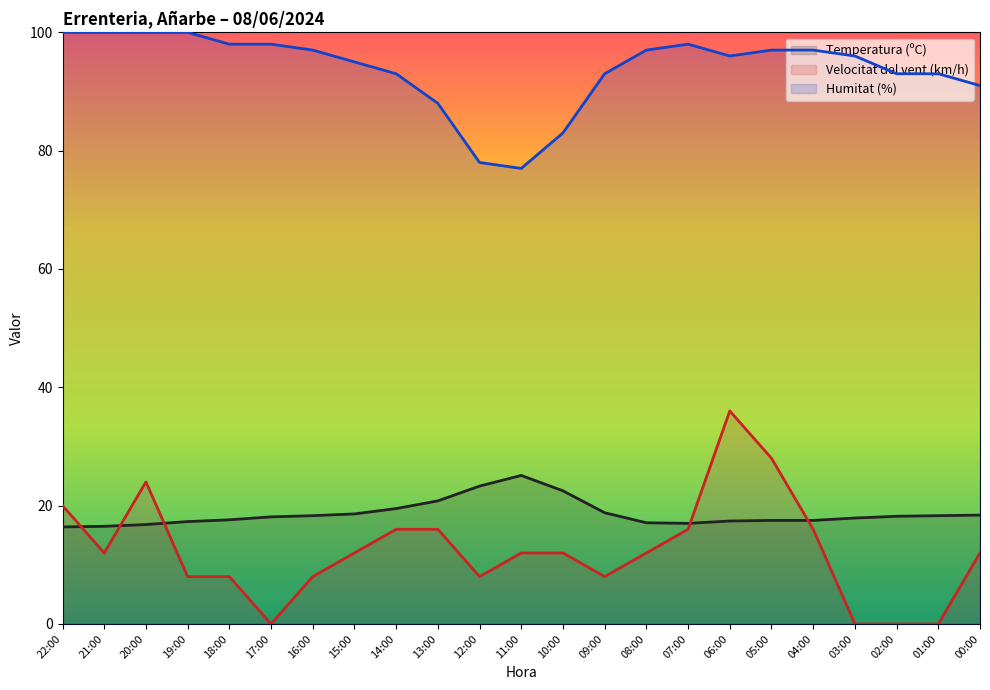

Reading left to right, transcribe all the data shown in this chart.

Temperatura (ºC): 16.4	16.5	16.8	17.3	17.6	18.1	18.3	18.6	19.5	20.8	23.3	25.1	22.5	18.8	17.1	17.0	17.4	17.5	17.5	17.9	18.2	18.3	18.4
Velocitat del vent (km/h): 20.0	12.0	24.0	8.0	8.0	0.0	8.0	12.0	16.0	16.0	8.0	12.0	12.0	8.0	12.0	16.0	36.0	28.0	16.0	0.0	0.0	0.0	12.0
Humitat (%): 100.0	100.0	100.0	100.0	98.0	98.0	97.0	95.0	93.0	88.0	78.0	77.0	83.0	93.0	97.0	98.0	96.0	97.0	97.0	96.0	93.0	93.0	91.0